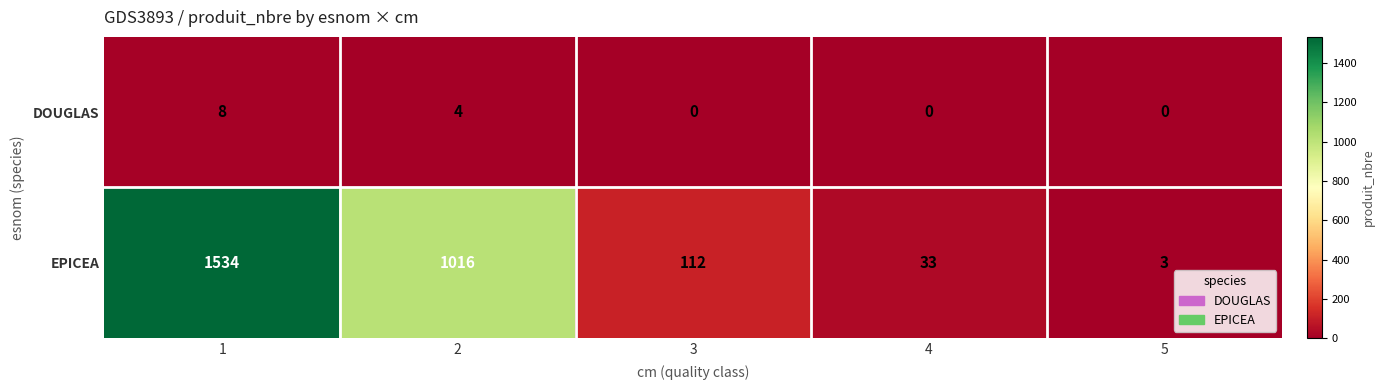

Reading left to right, extract all data points from this chart.

DOUGLAS: 8	4	0	0	0
EPICEA: 1534	1016	112	33	3